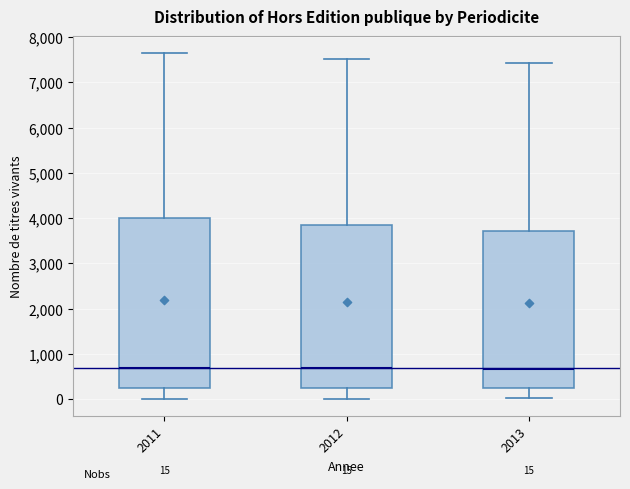

Which box is the tallest, from its lower edge to its upper edge?

2011